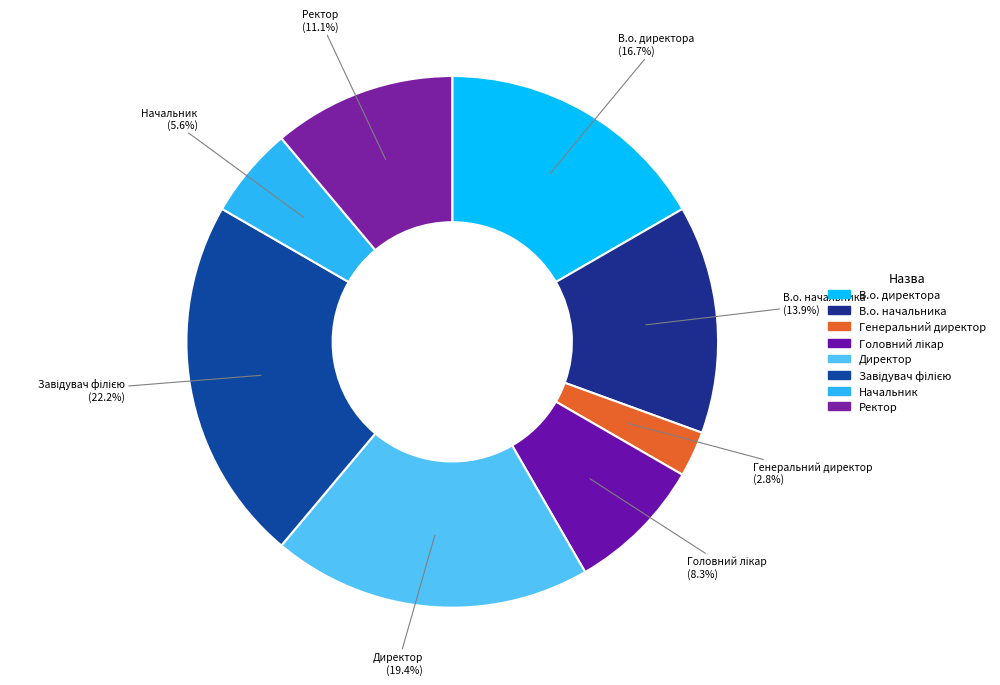

What is the smallest slice in the pie chart?

Генеральний директор